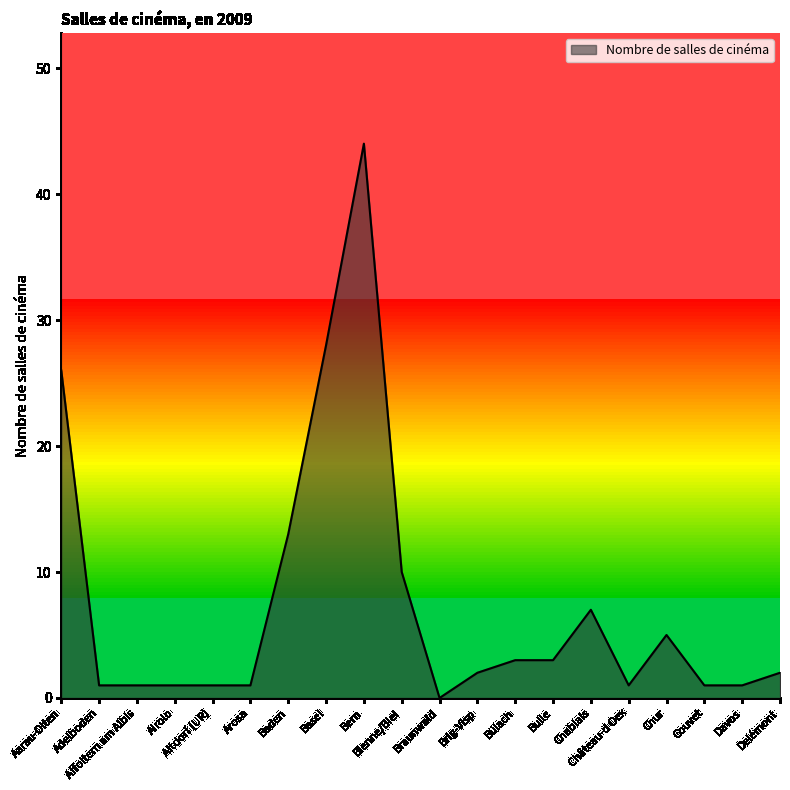

How many lines are shown in the chart?

1